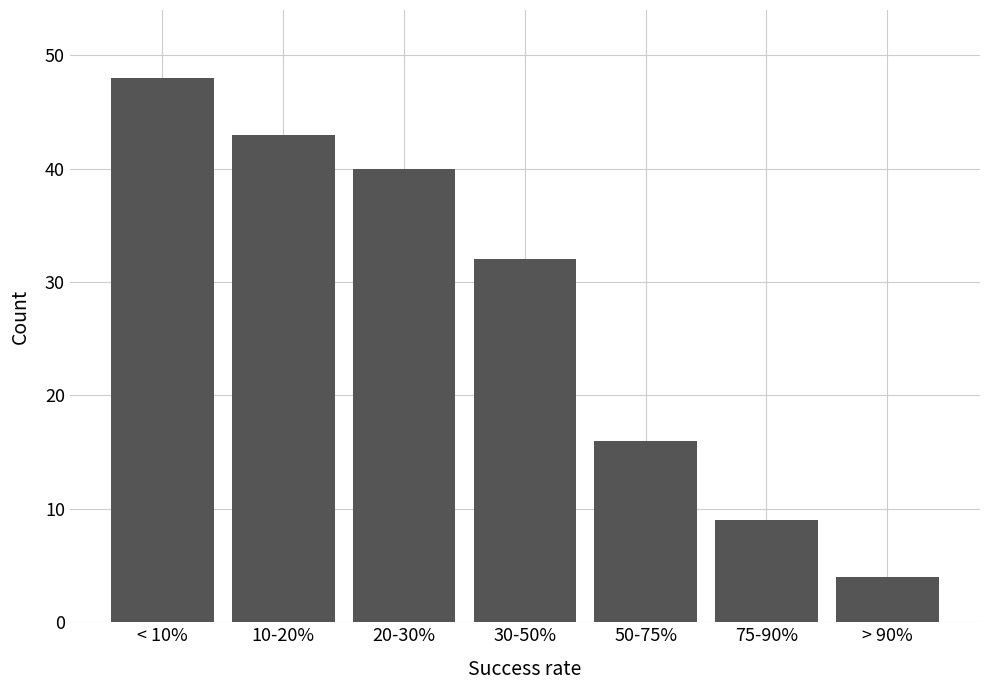

Reading left to right, transcribe all the data shown in this chart.

< 10%=48	10-20%=43	20-30%=40	30-50%=32	50-75%=16	75-90%=9	> 90%=4